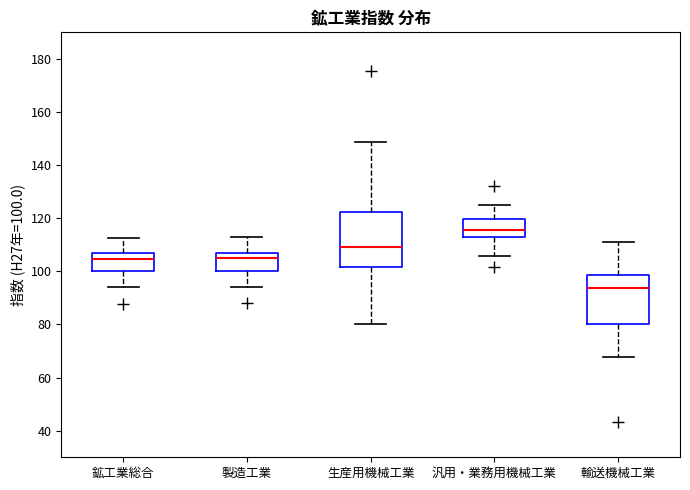

Reading left to right, transcribe this box plot: for each box, give where its median line is, the range the box spans, and where its two whiskers end, as read against the y-axis. The values are not printed on the chart, so give them approximately, as read against the axis.

鉱工業総合: median 104, box 100 to 106, whiskers 94 to 112
製造工業: median 106, box 100 to 108, whiskers 94 to 114
生産用機械工業: median 110, box 102 to 122, whiskers 80 to 148
汎用・業務用機械工業: median 116, box 112 to 120, whiskers 106 to 124
輸送機械工業: median 94, box 80 to 98, whiskers 68 to 112